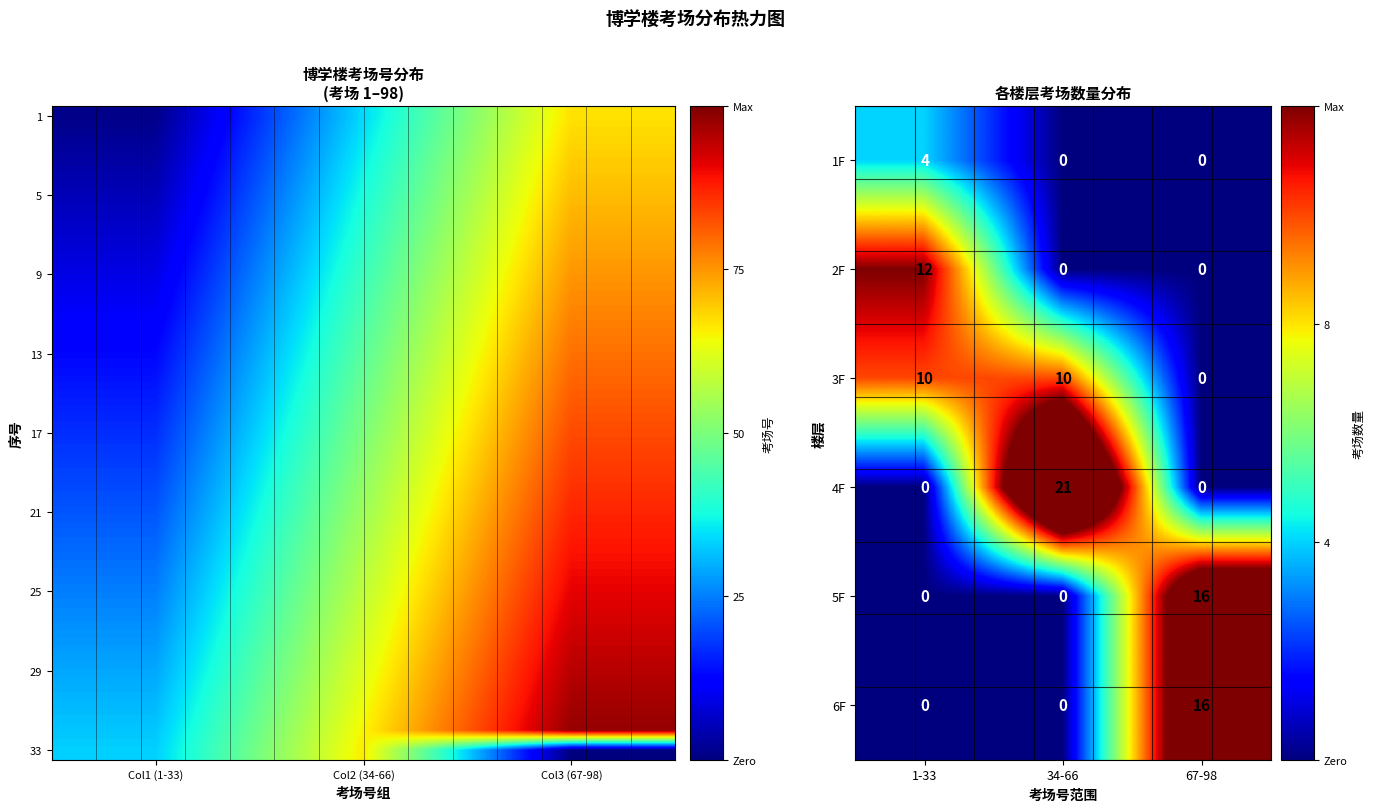

Is the value of 3F at 34-66 greater than the value of 1F at 67-98?

Yes